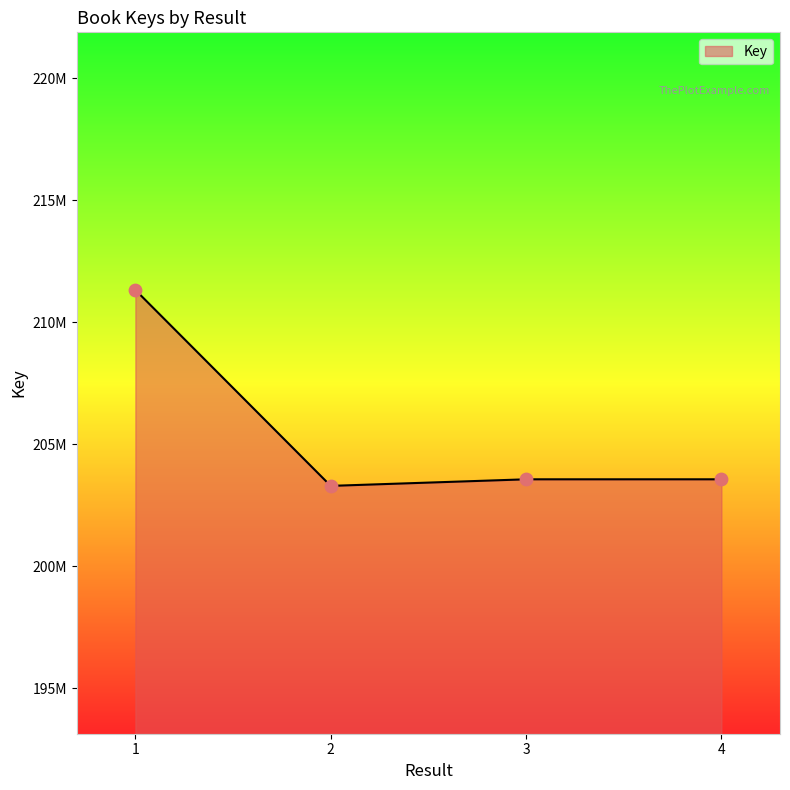

Approximately how many times larger is the value at 1 compared to 4?

1.0